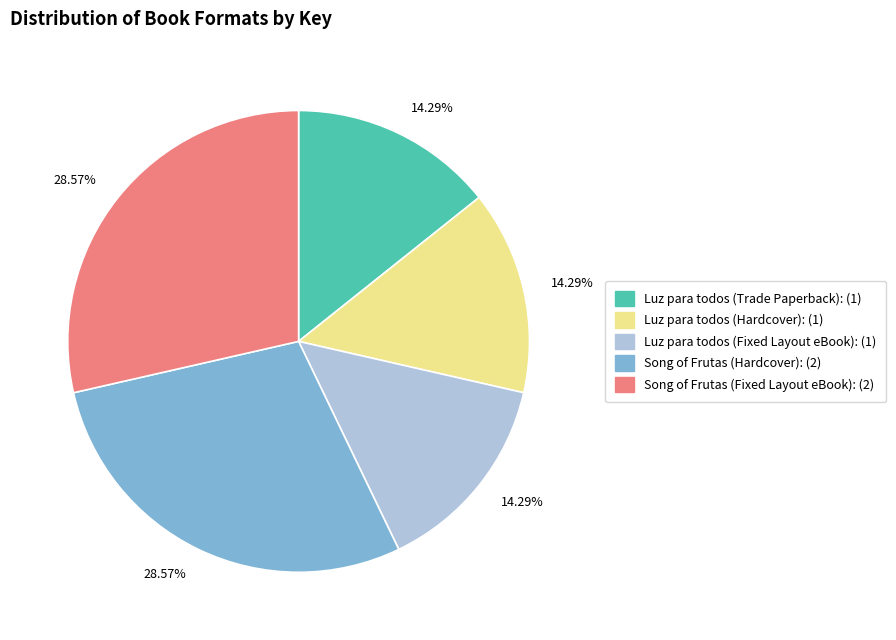

To the nearest percent, what is the average slice percentage?

20%